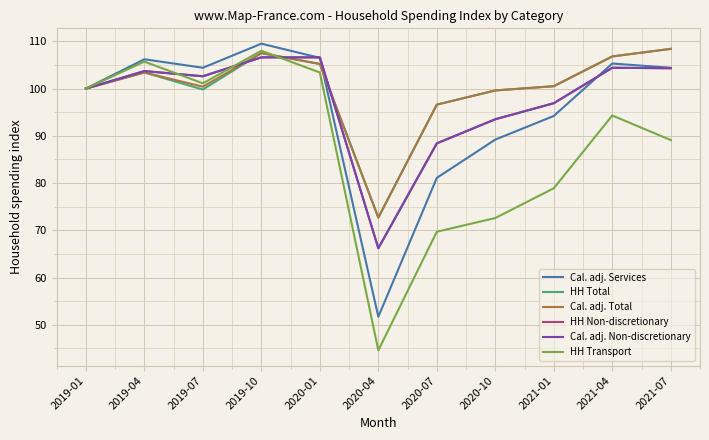

What is the average value of the HH Transport series?

87.9